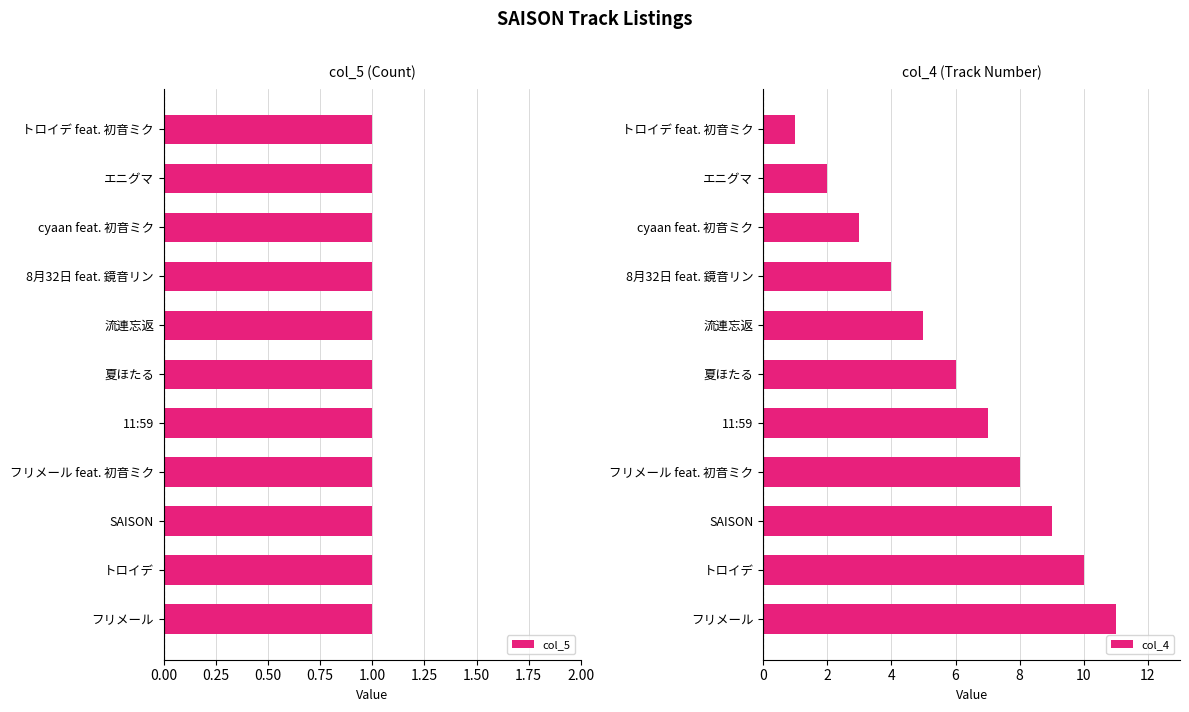

Count the number of data series in this chart.

2